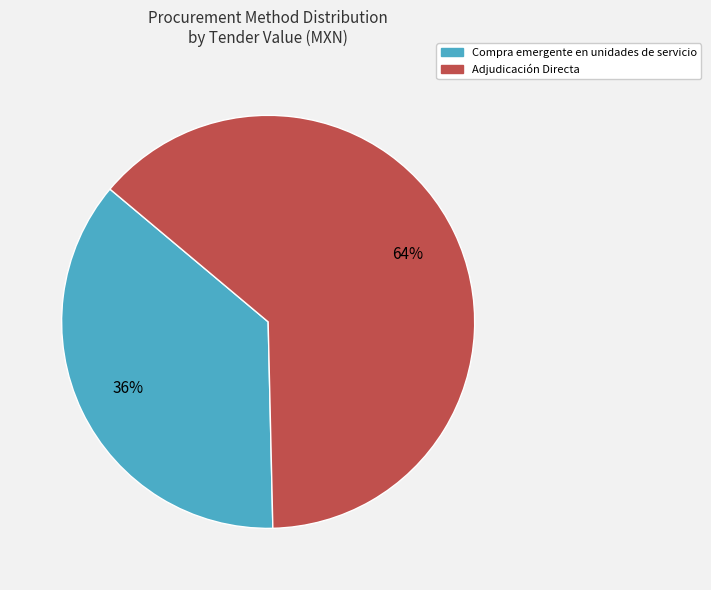

To the nearest percent, what is the average slice percentage?

50%